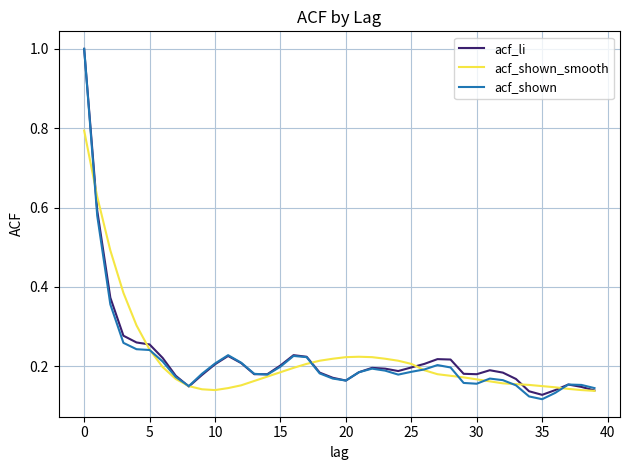

What is the highest value of the acf_shown_smooth series?

0.8